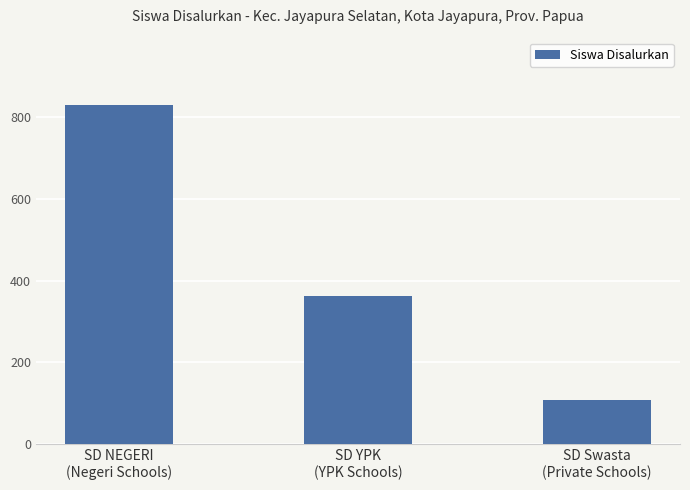

What position from the left is SD NEGERI
(Negeri Schools)?

1